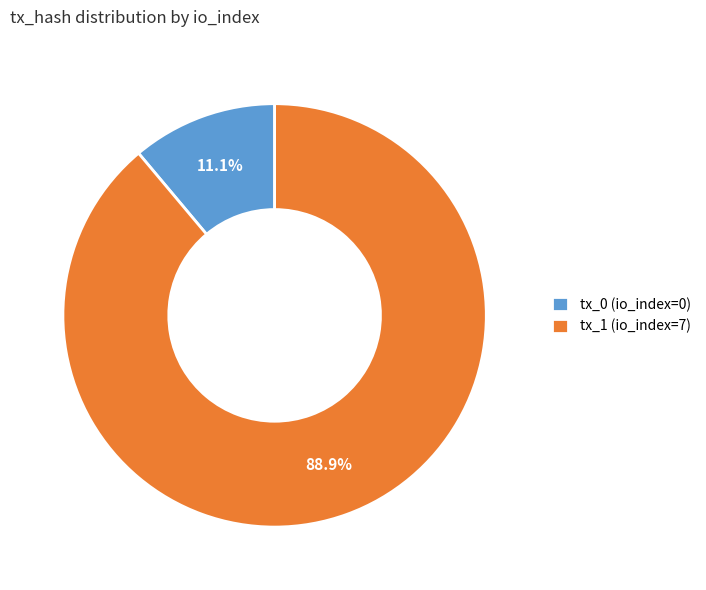

To the nearest percent, what is the difference between the largest and smallest slice percentages?

78%